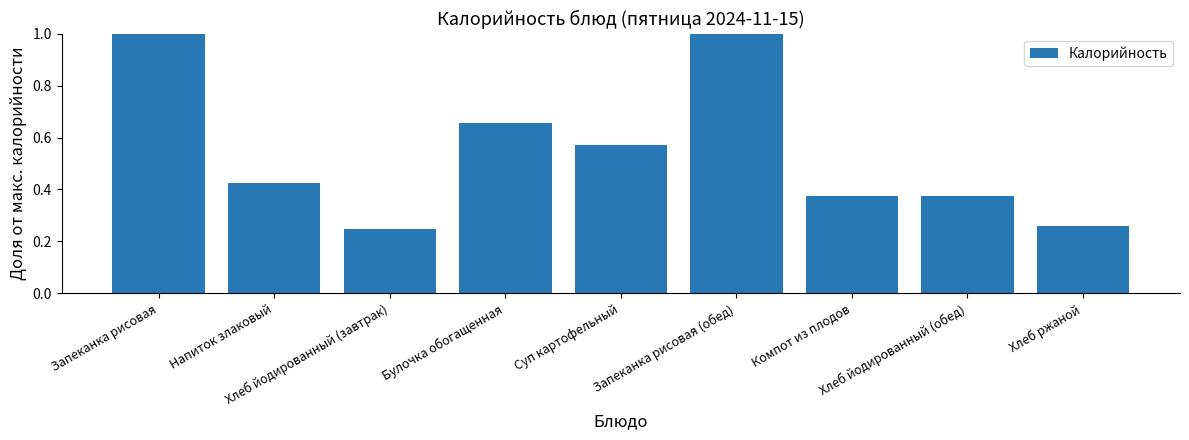

True or false: the data shows 1.0 at Запеканка рисовая (обед).

True